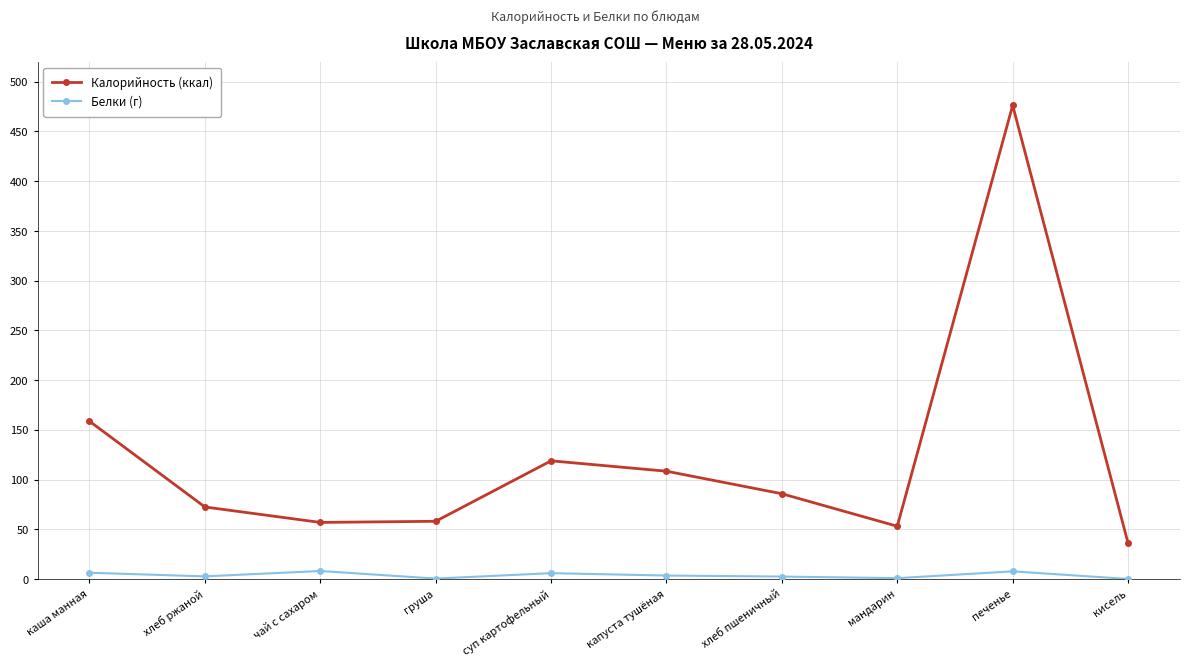

Rank the series by their average value, from highest to lowest.

Калорийность (ккал), Белки (г)